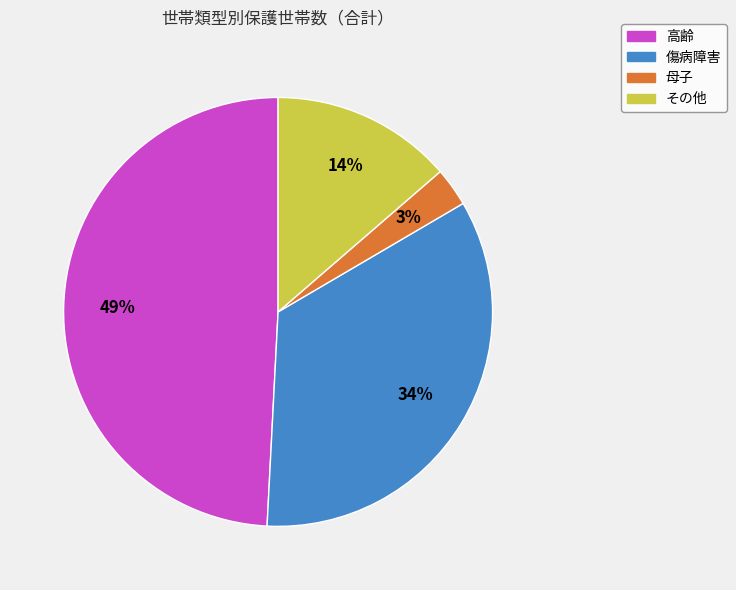

To the nearest percent, what portion does その他 represent?

14%